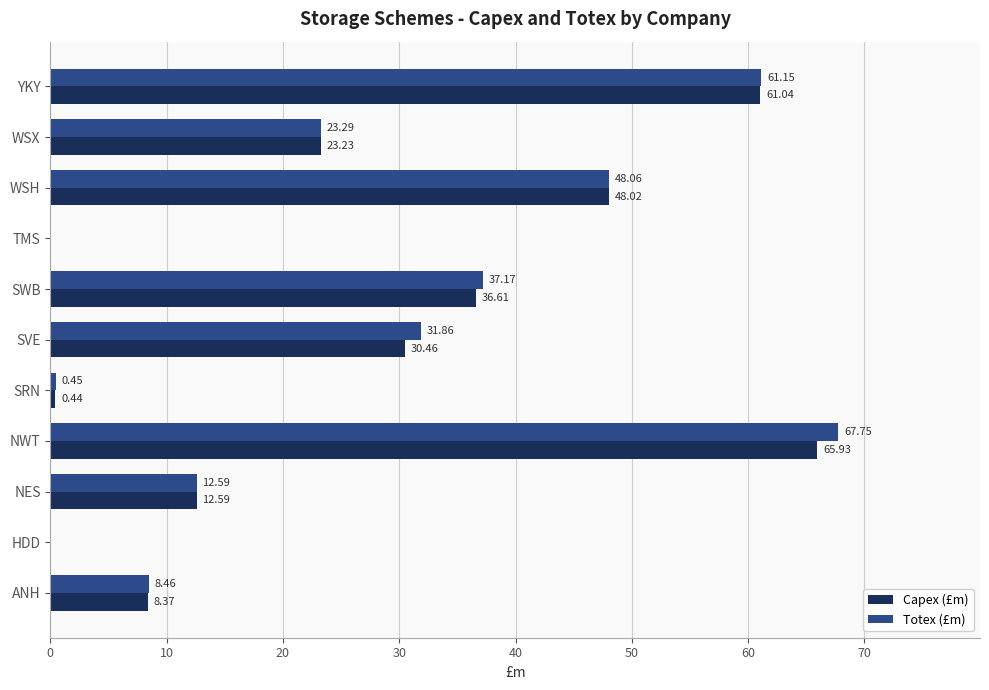

Which series has the largest total across all categories?

Totex (£m)